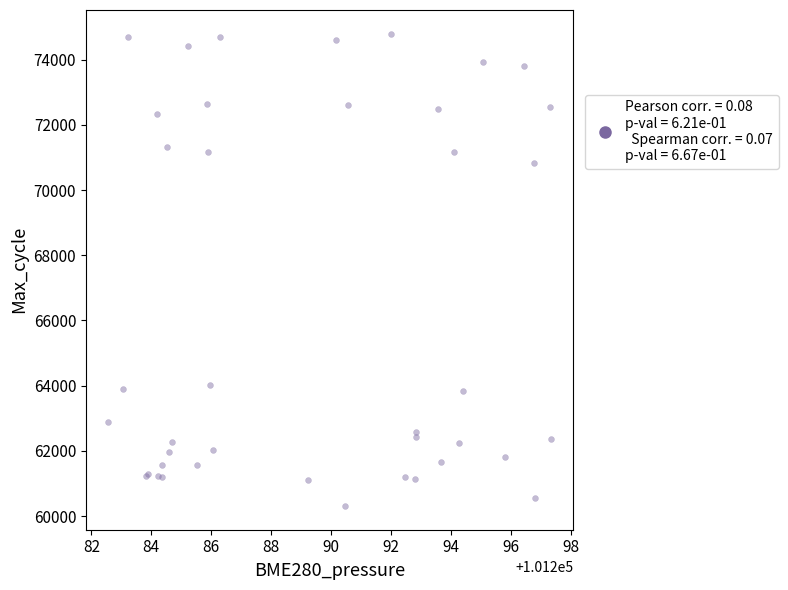

What Y value in the scatter plot is closest to 67552?

70843